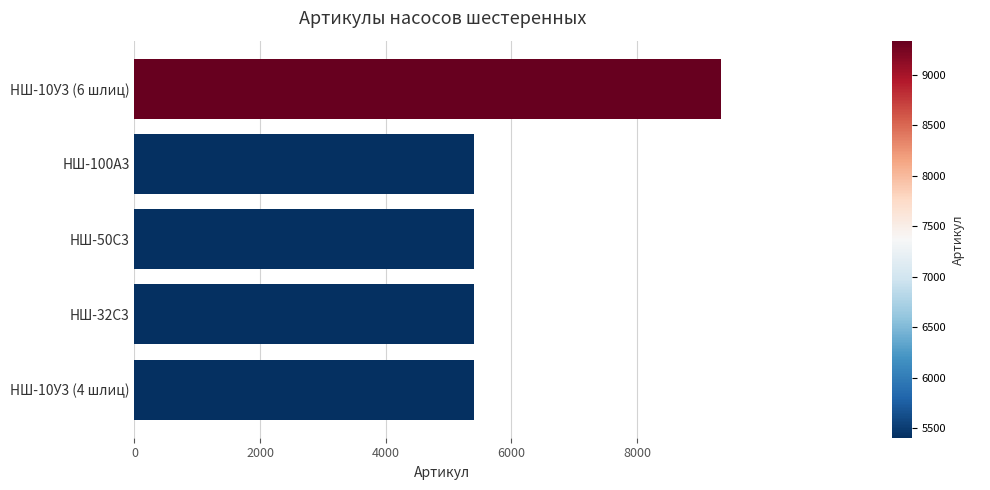

Which has a higher value, НШ-32С3 or НШ-10У3 (6 шлиц)?

НШ-10У3 (6 шлиц)